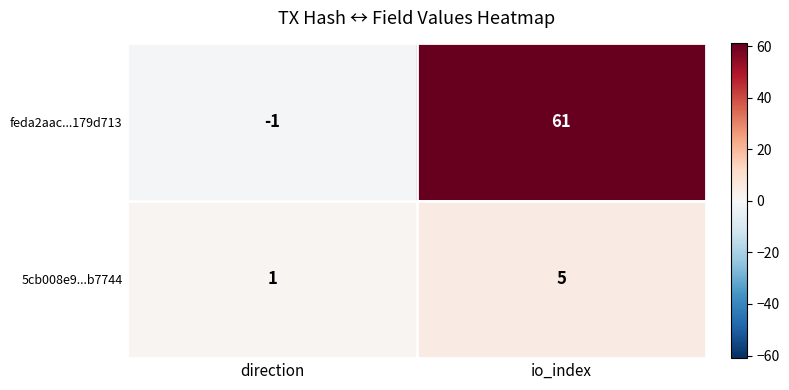

What is the sum of the feda2aac...179d713 values at io_index and direction?

60